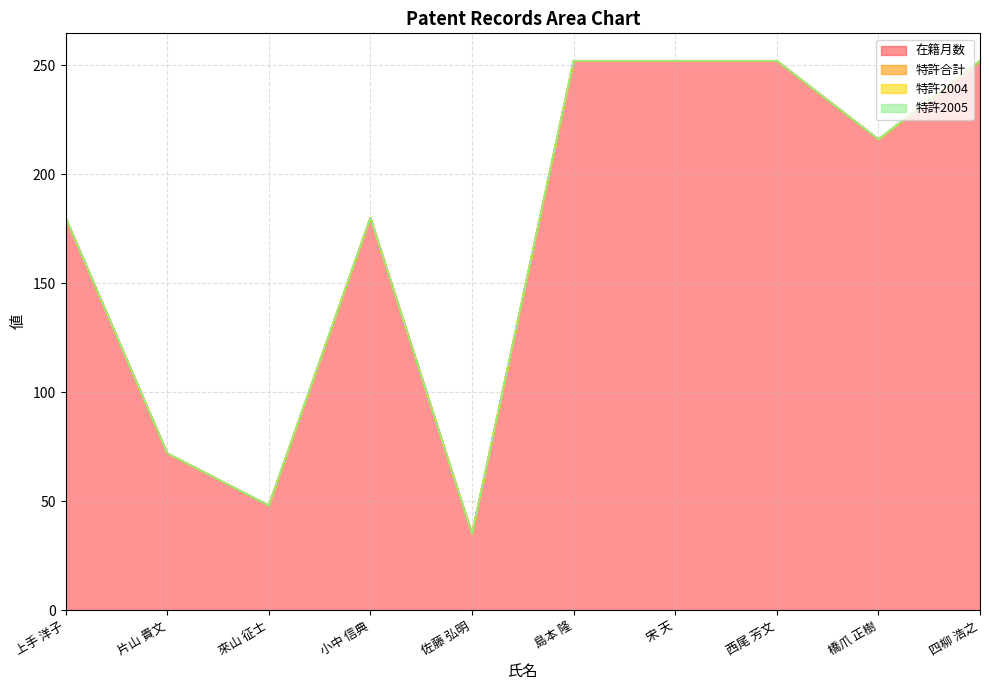

Between 上手 洋子 and 橋爪 正樹, which is larger?

橋爪 正樹